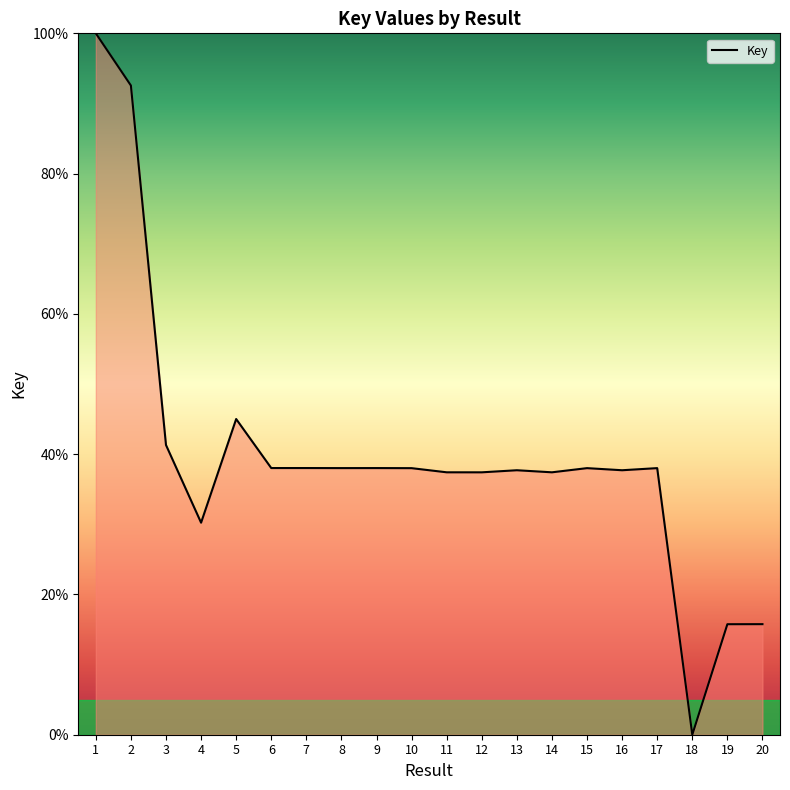

What is the change in value from 1 to 14?

-62.6